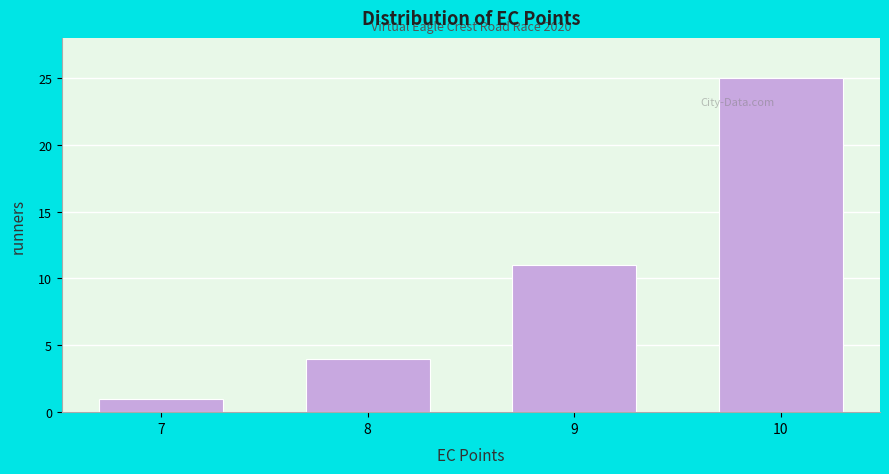

Reading left to right, list all the values displayed in this chart.

7=1	8=4	9=11	10=25